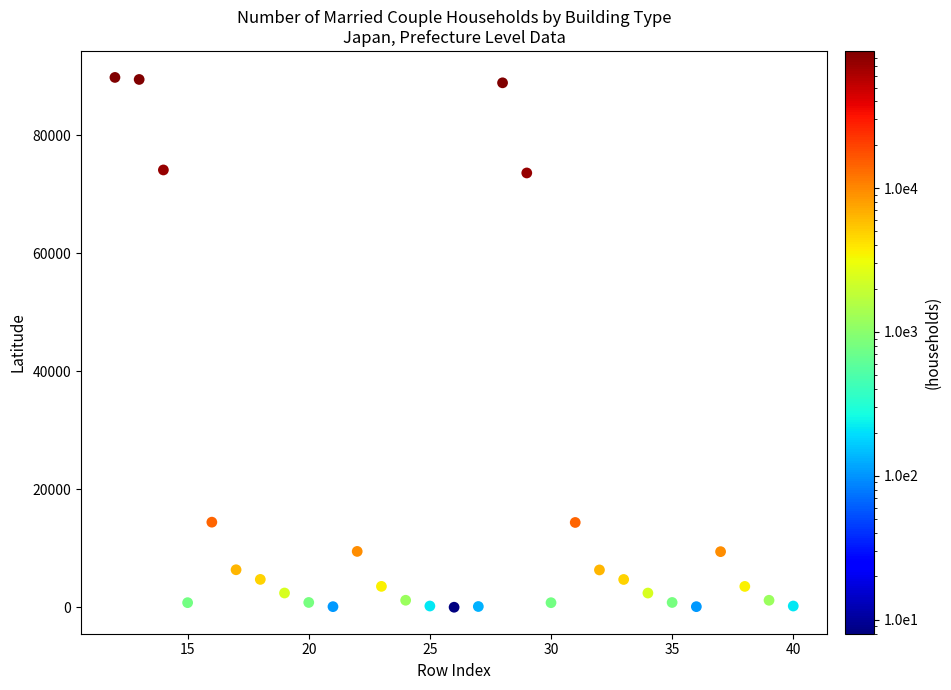

What is the range of Y values (max minus min)?

89788